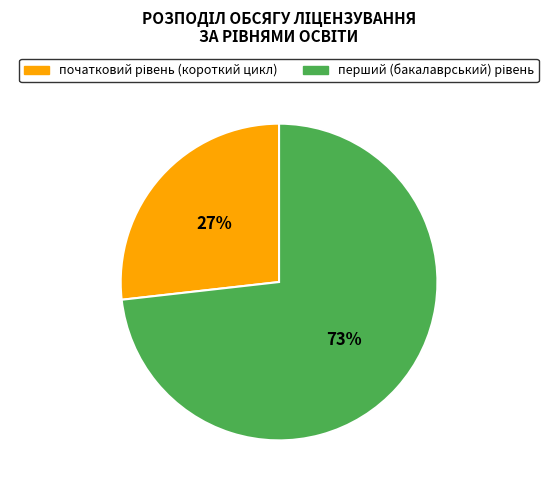

To the nearest percent, what is the difference between the largest and smallest slice percentages?

46%